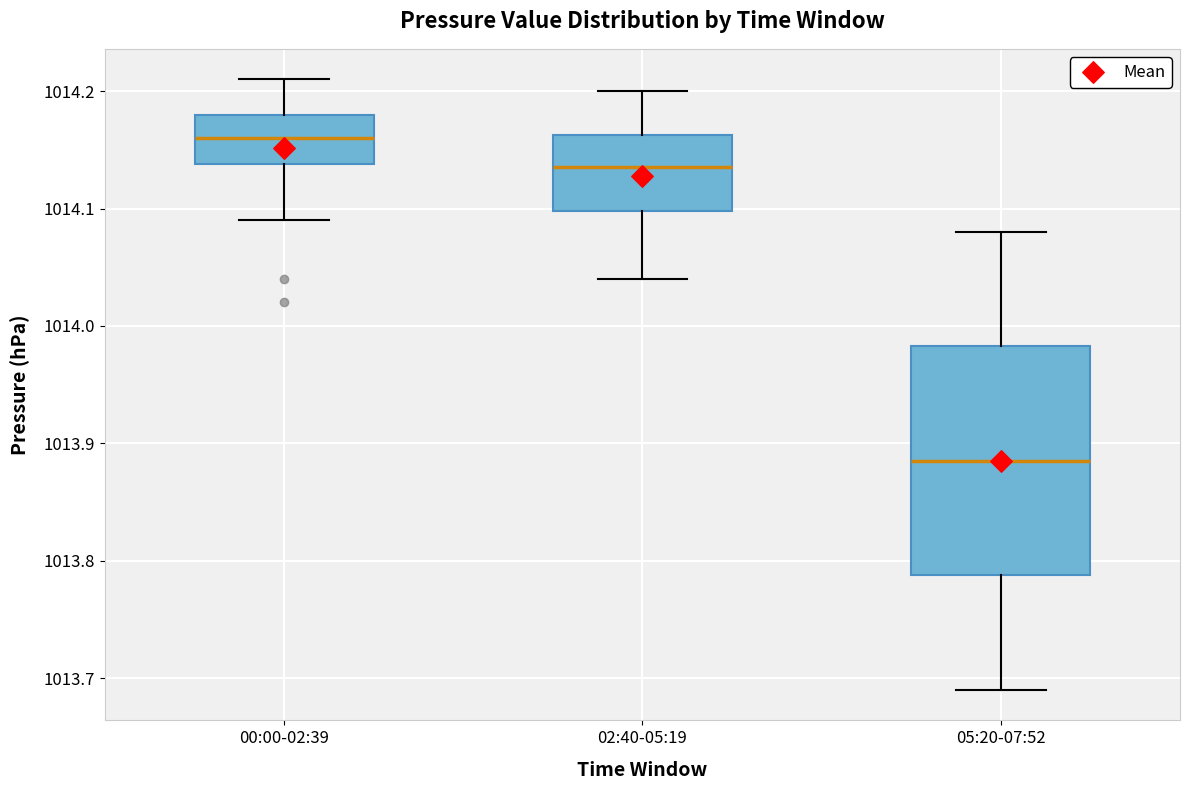

Which box is the tallest, from its lower edge to its upper edge?

05:20-07:52